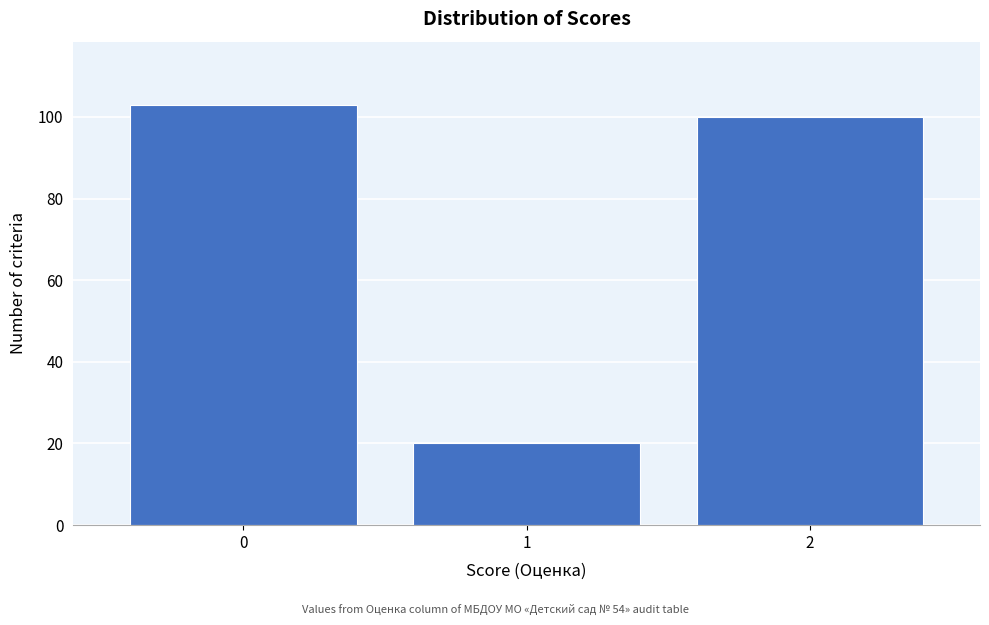

Reading left to right, extract all data points from this chart.

0=103	1=20	2=100